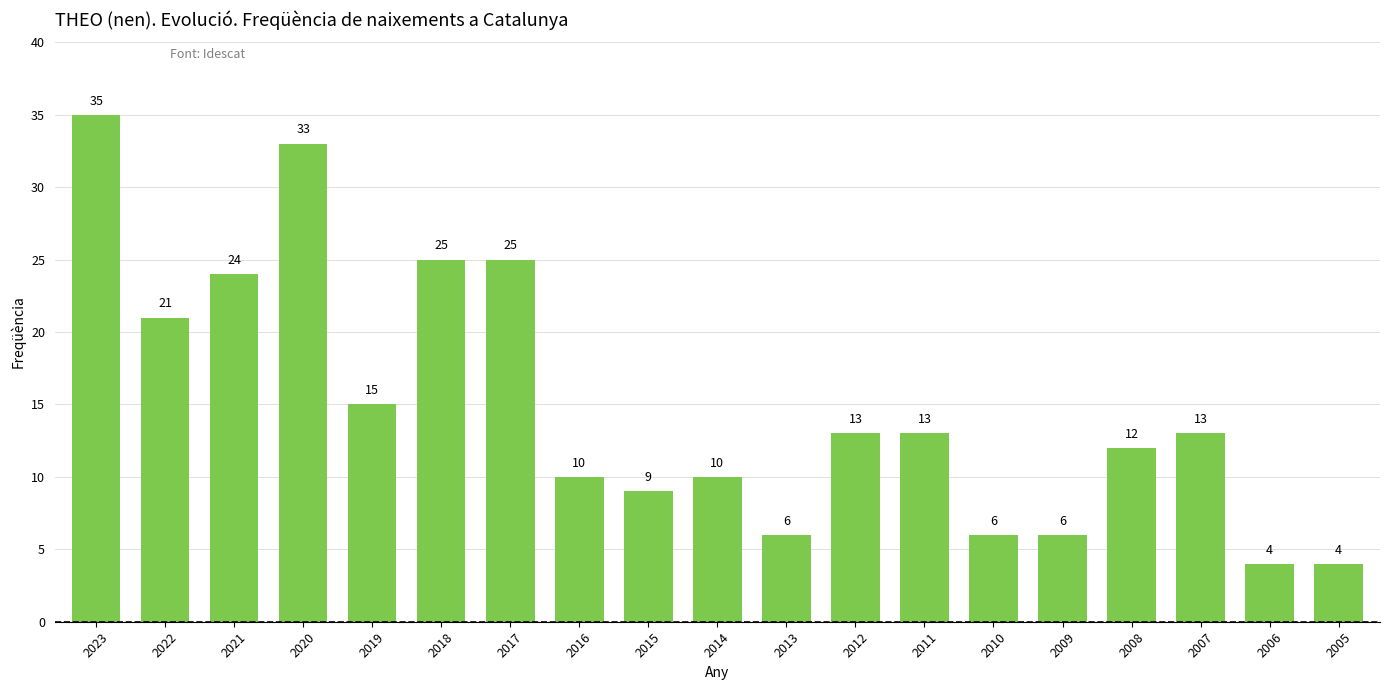

How many data points are less than 13?

9